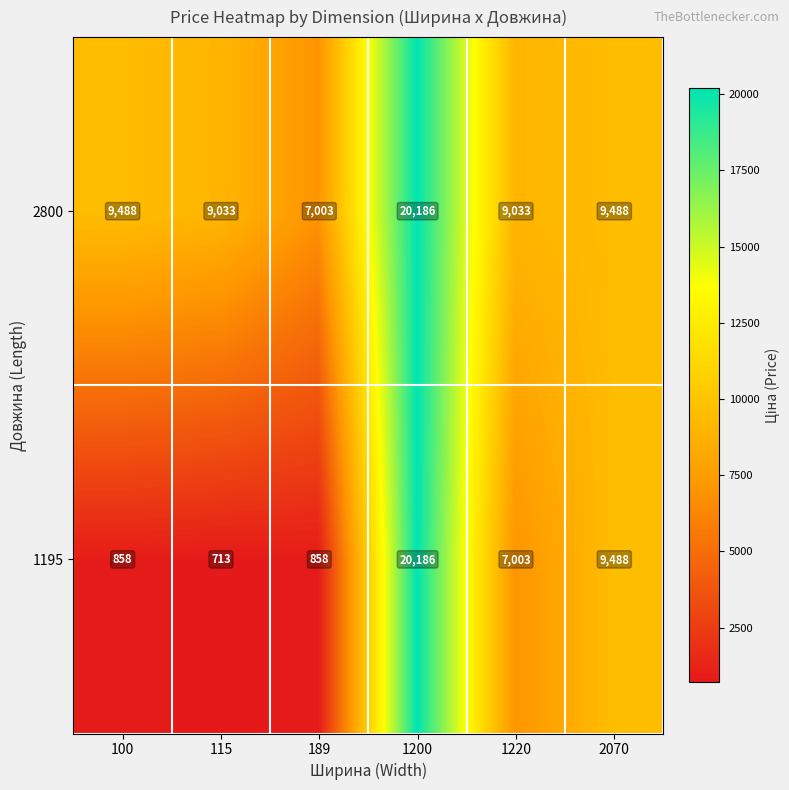

Count the number of categories in the chart.

6